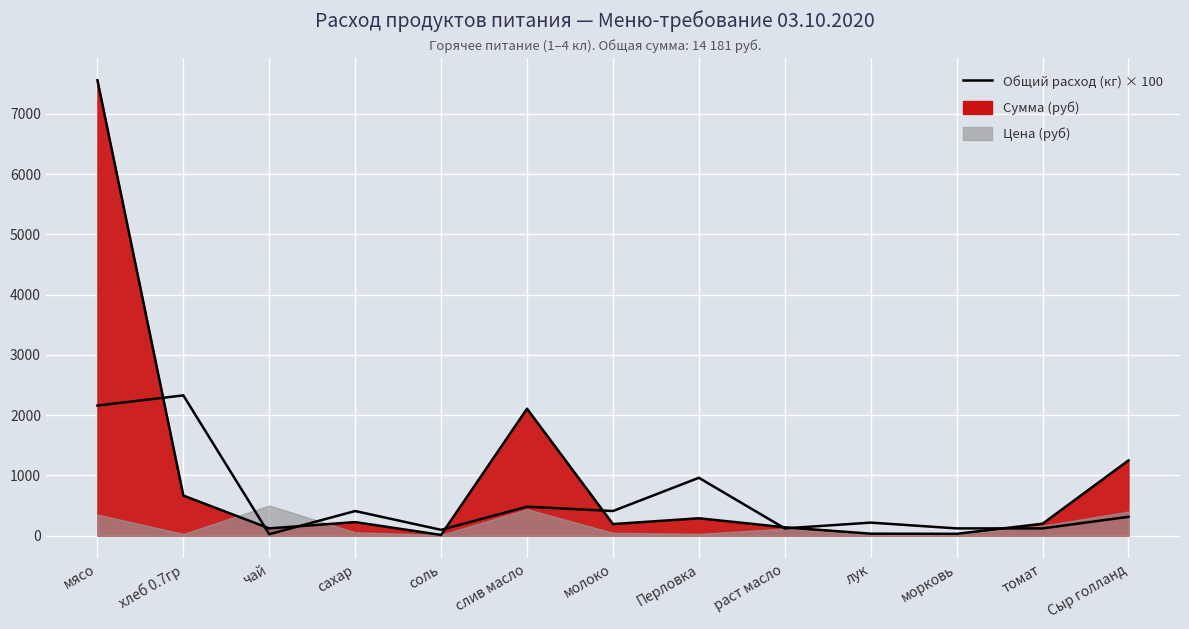

True or false: the data shows 1248.0 at Сыр голланд.

True